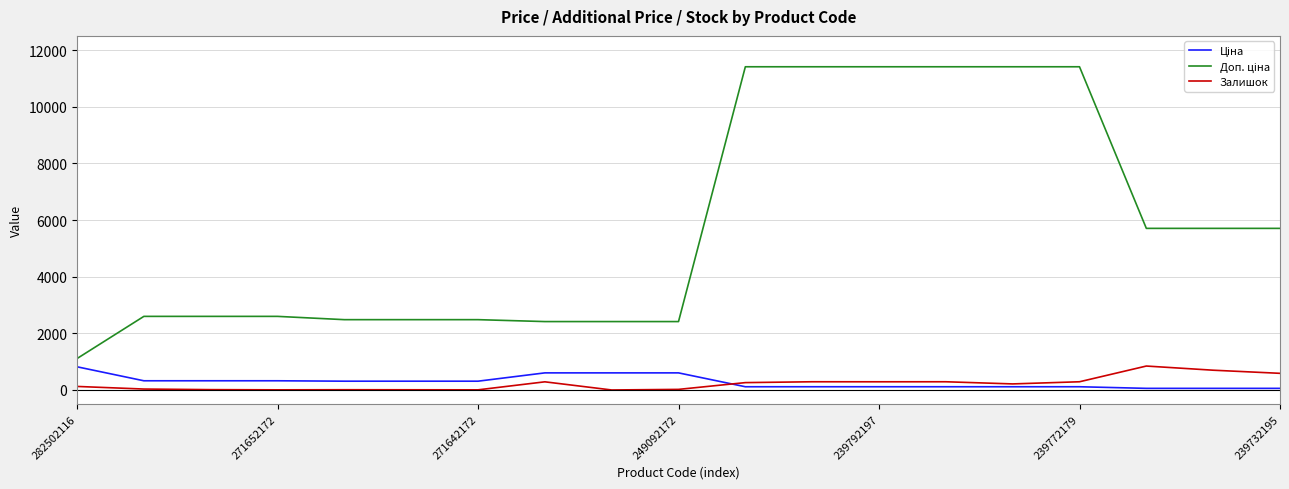

In Залишок, how many points are higher than both neighbors (excluding endpoints)?

5